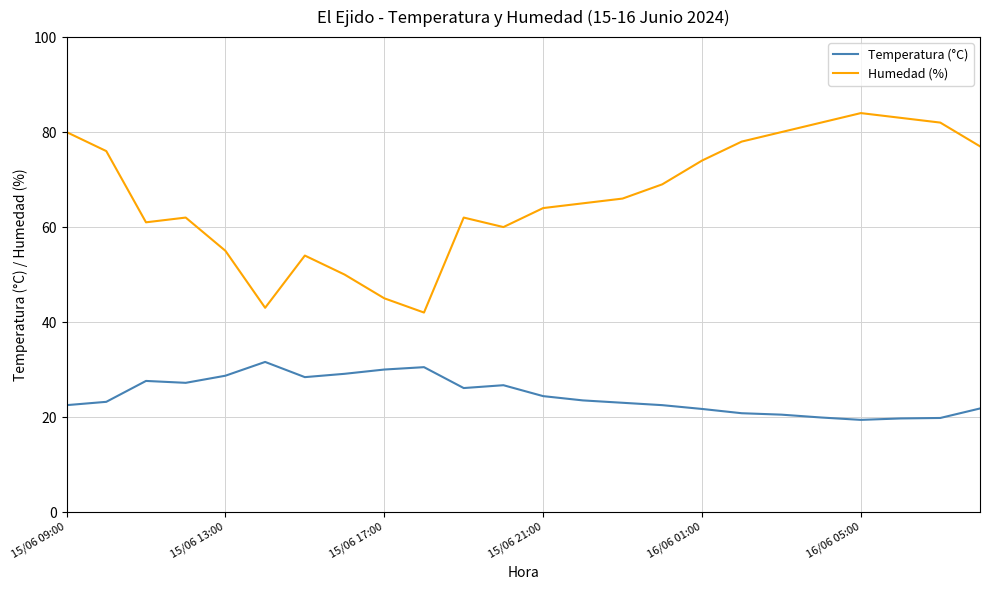

Which series has the largest total across all categories?

Humedad (%)